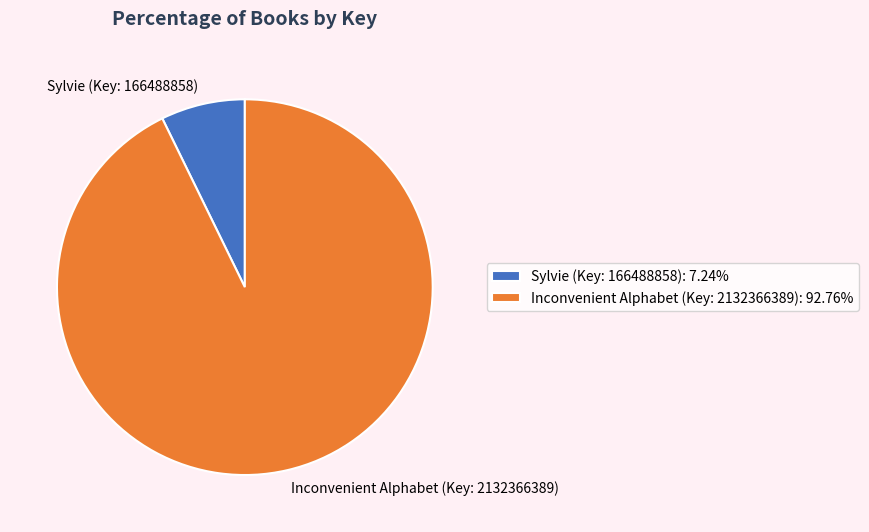

How many slices are in this pie chart?

2